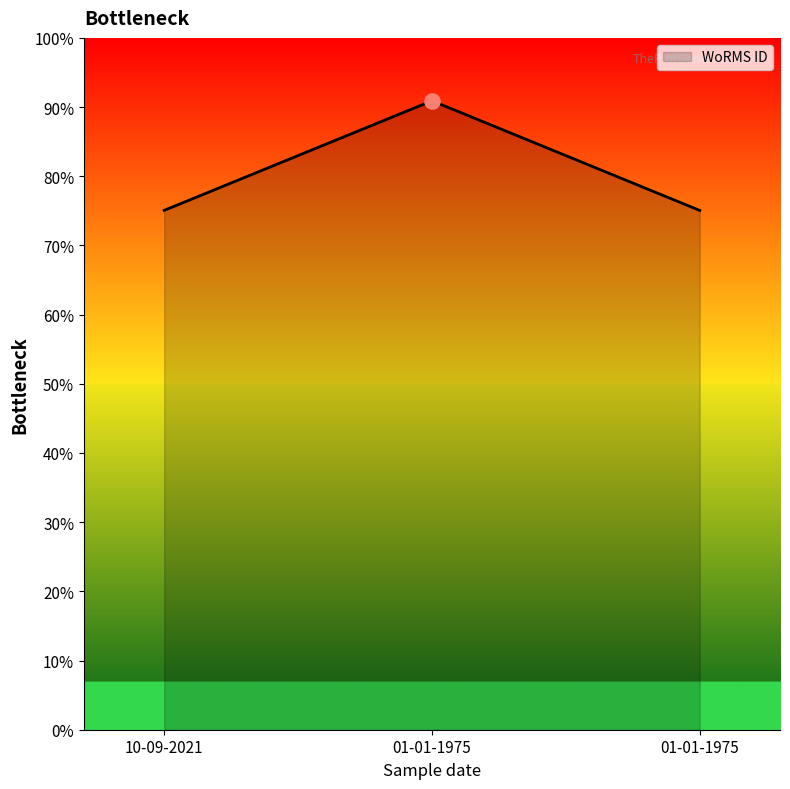

Between 10-09-2021 and 01-01-1975, which is larger?

10-09-2021